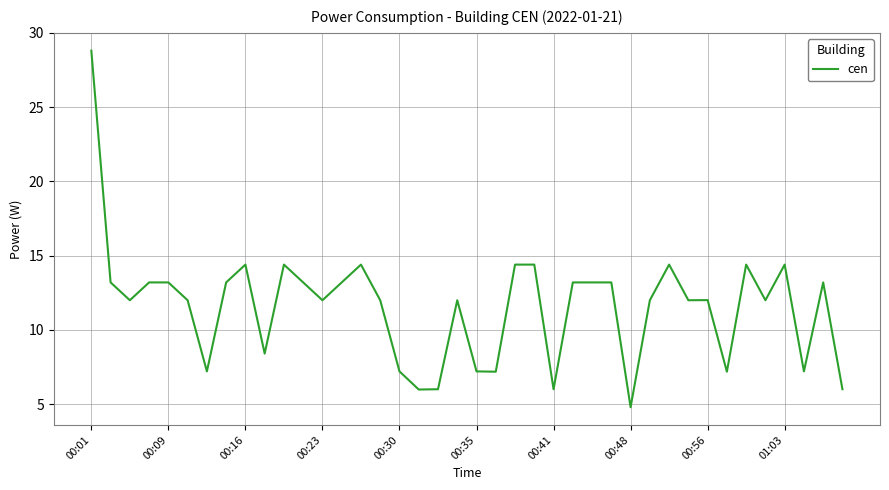

What is the difference between the maximum and minimum values?

24.0